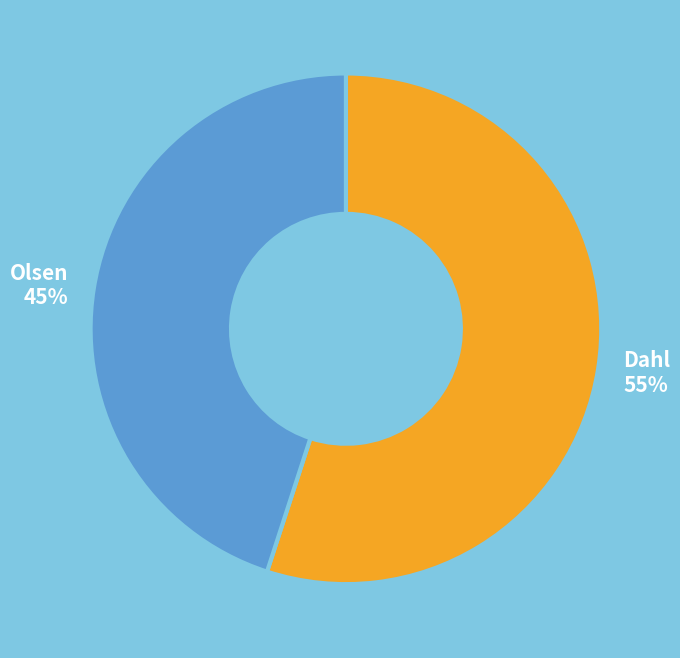

Count the number of slices in the pie.

2